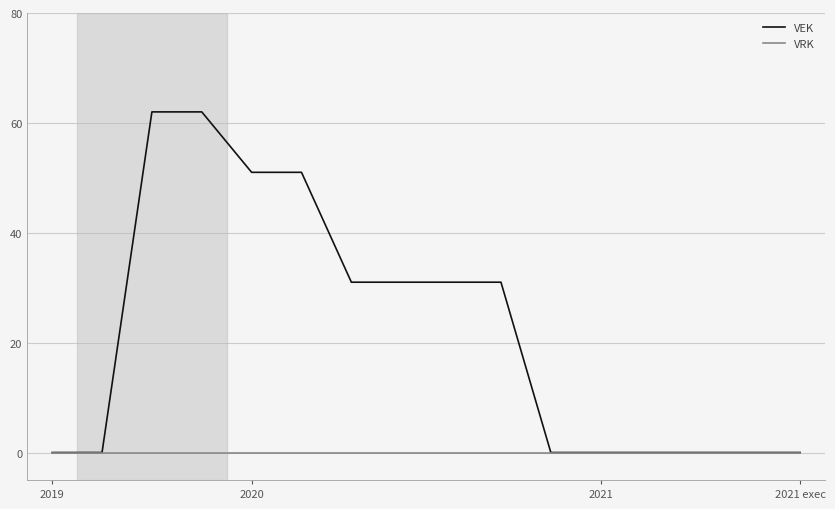

Rank the series by their maximum value, from highest to lowest.

VEK, VRK